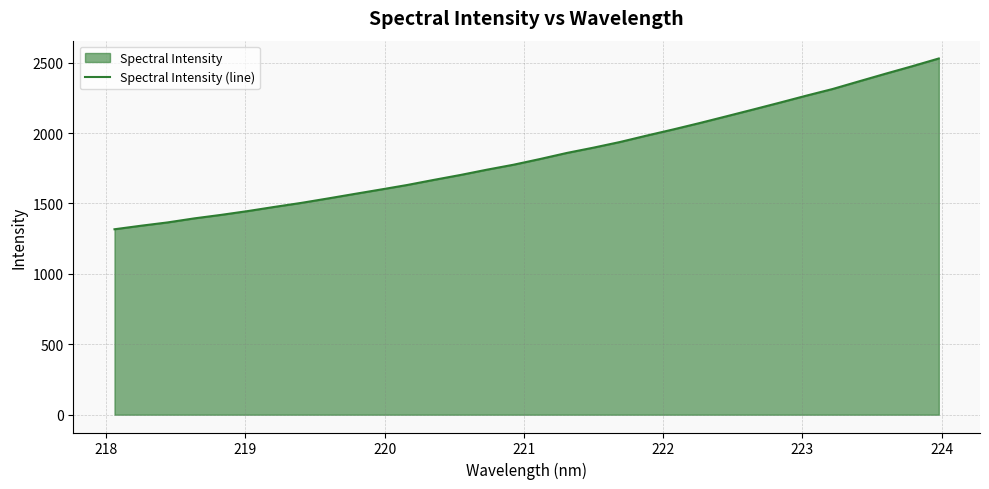

What is the maximum value shown in the chart?

2529.9